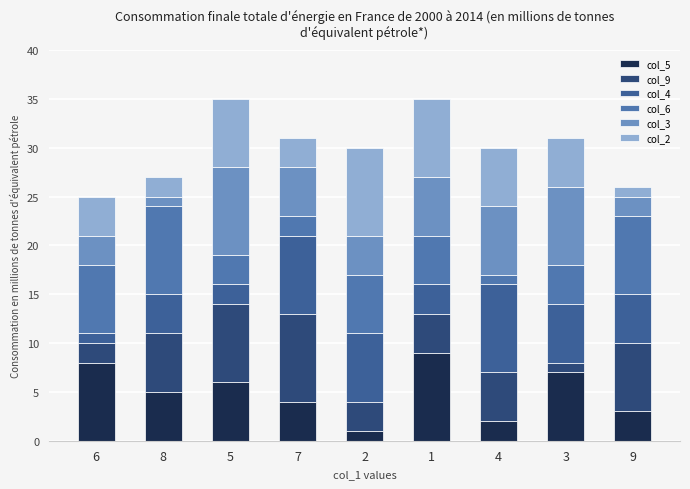

At which label is col_4 closest to 5?

9